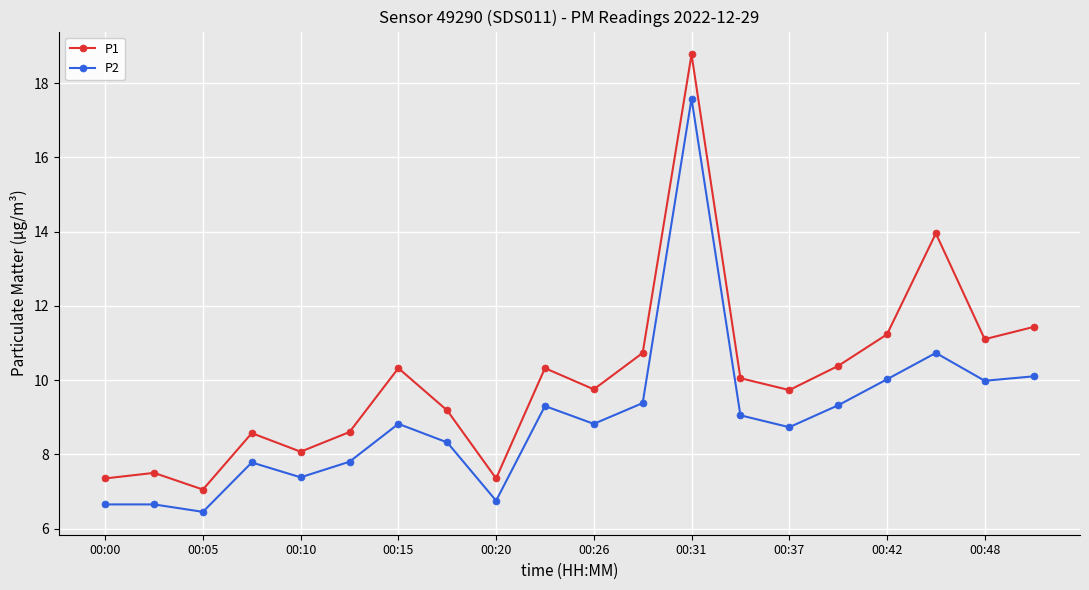

What is the difference between the maximum and second lowest values in the P2 series?

10.9